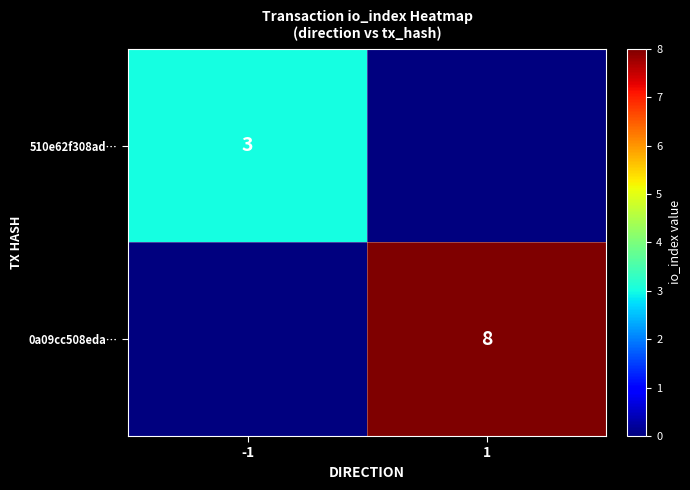

Is it true that 0a09cc508eda… equals 8 at 1?

True